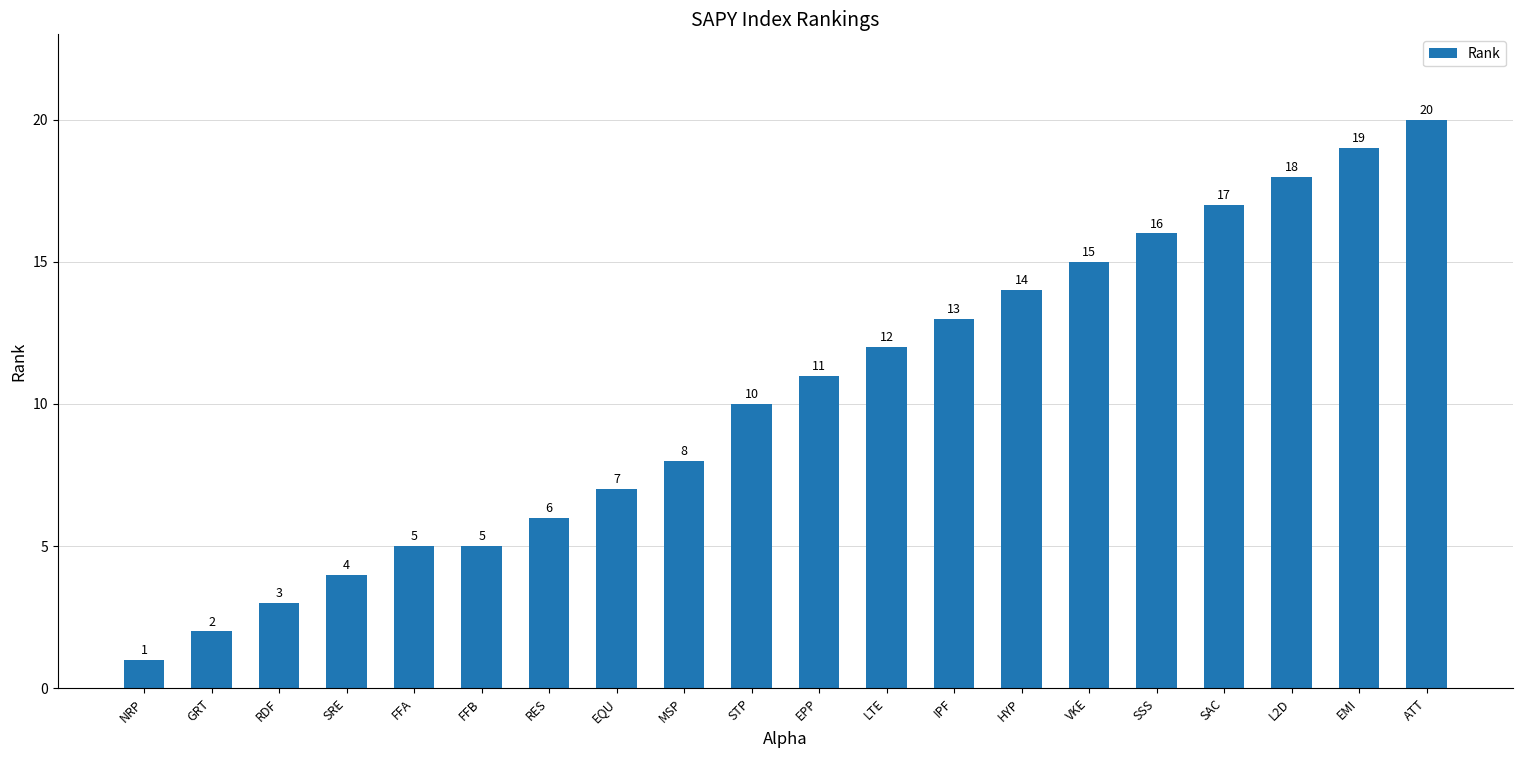

What is the difference between the second highest and minimum values?

18